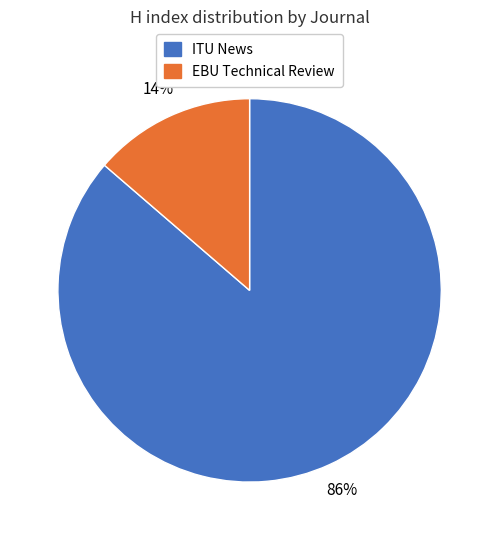

To the nearest percent, what is the combined percentage of ITU News and EBU Technical Review?

100%